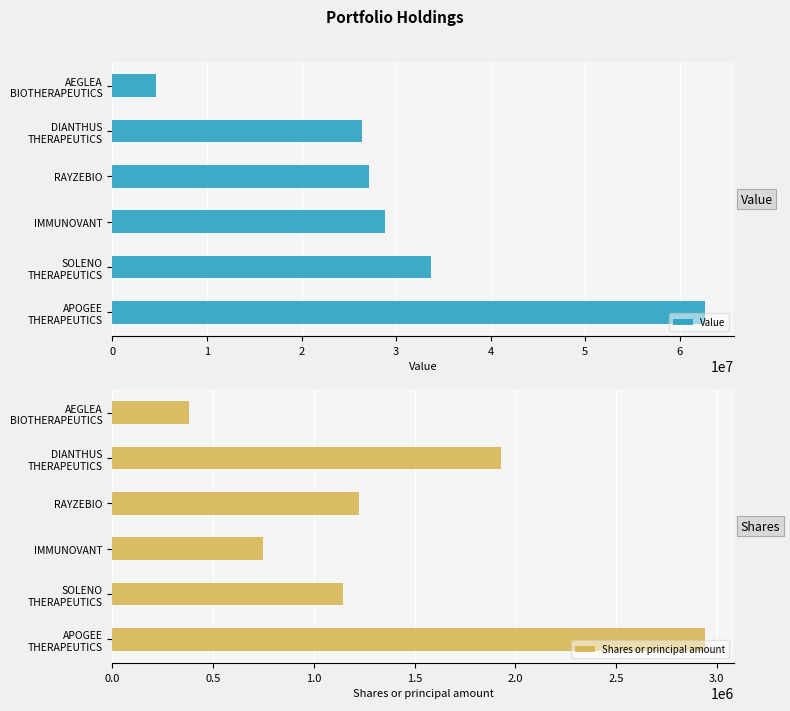

What is the average value of the Shares or principal amount series?

1393746